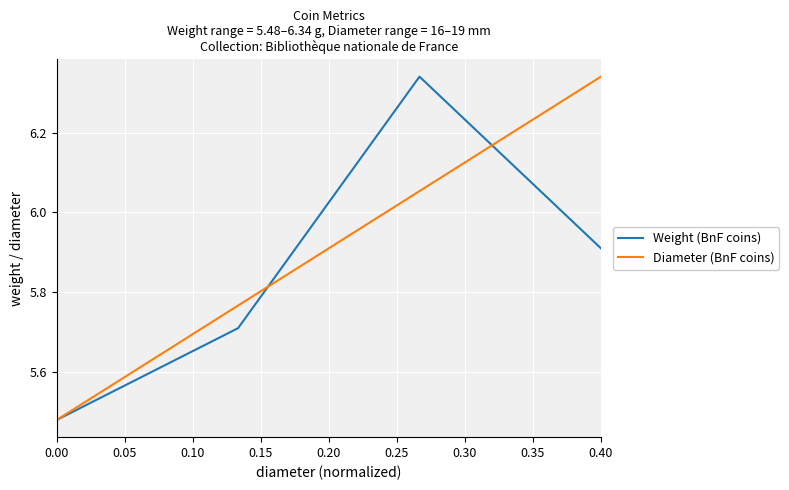

Which series has the largest total across all categories?

Diameter (BnF coins)